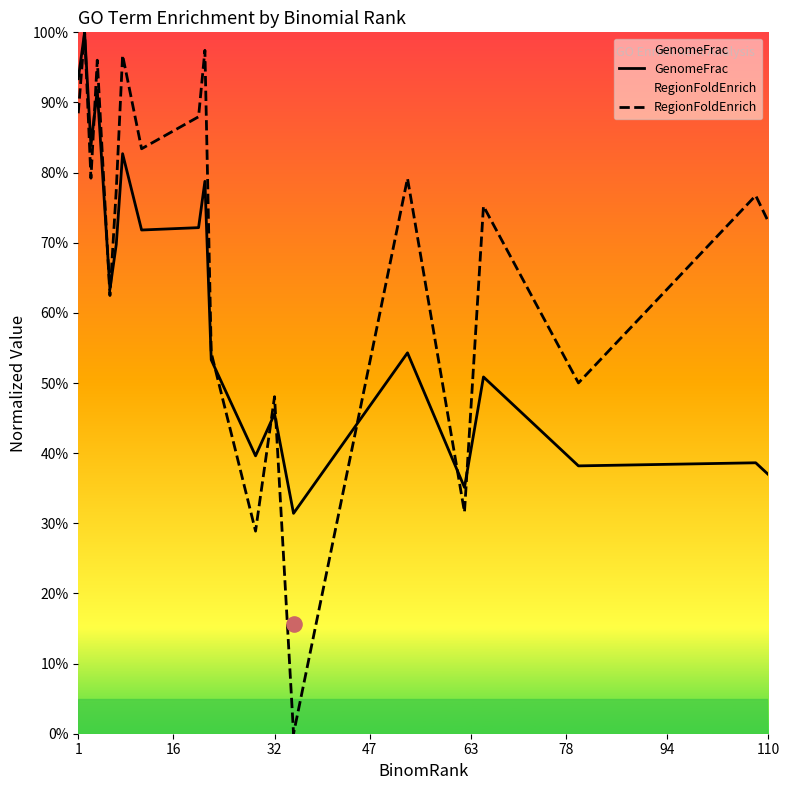

What are all the series names shown in the legend?

GenomeFrac, RegionFoldEnrich